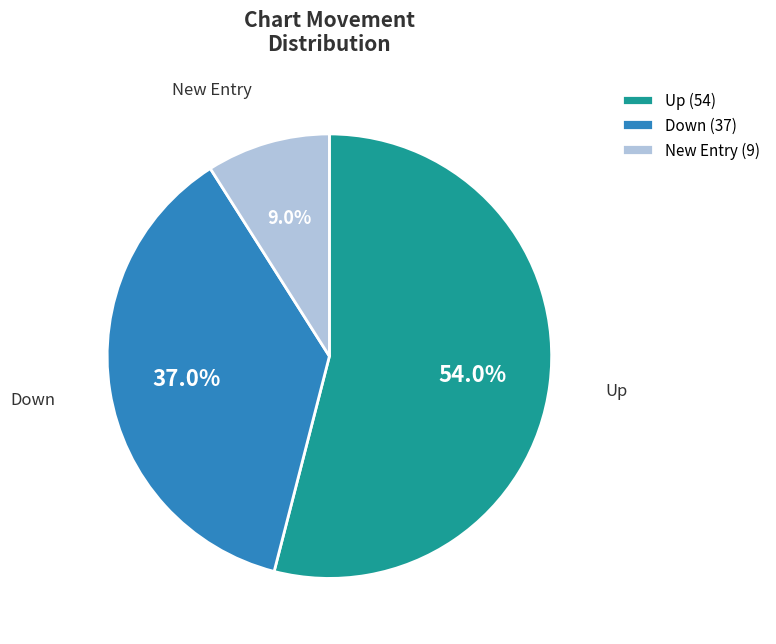

Does New Entry account for over 50% of the chart?

No